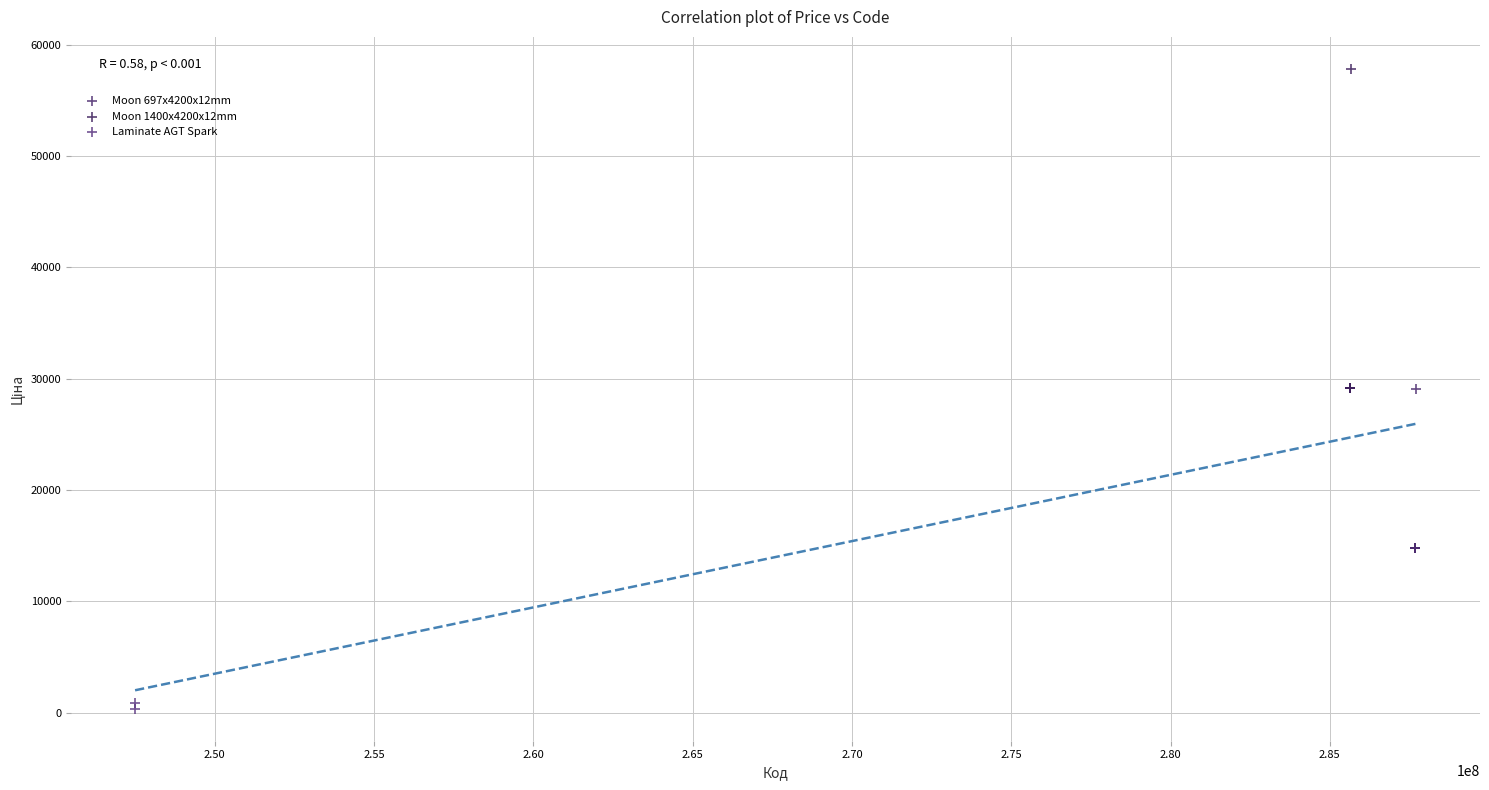

What are all the series names shown in the legend?

Moon 697x4200x12mm, Moon 1400x4200x12mm, Laminate AGT Spark